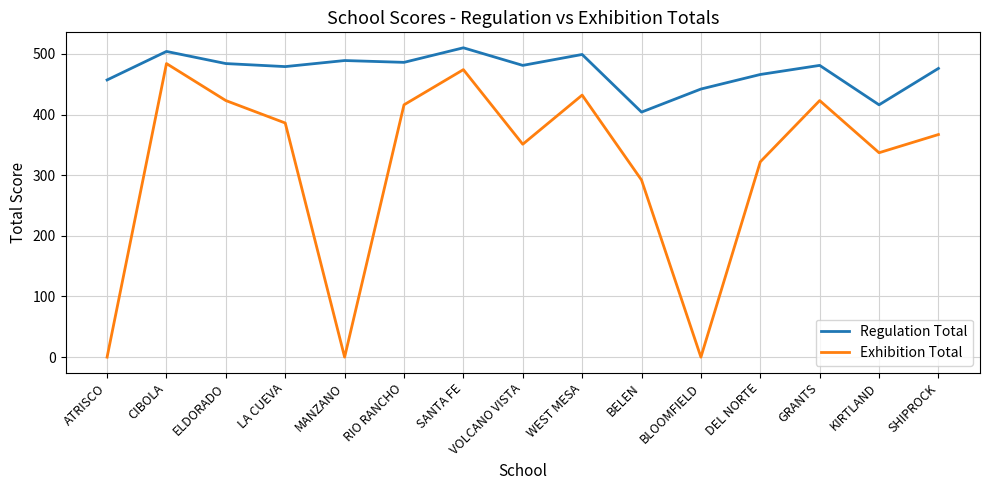

True or false: Exhibition Total has a value of 484 at CIBOLA.

True